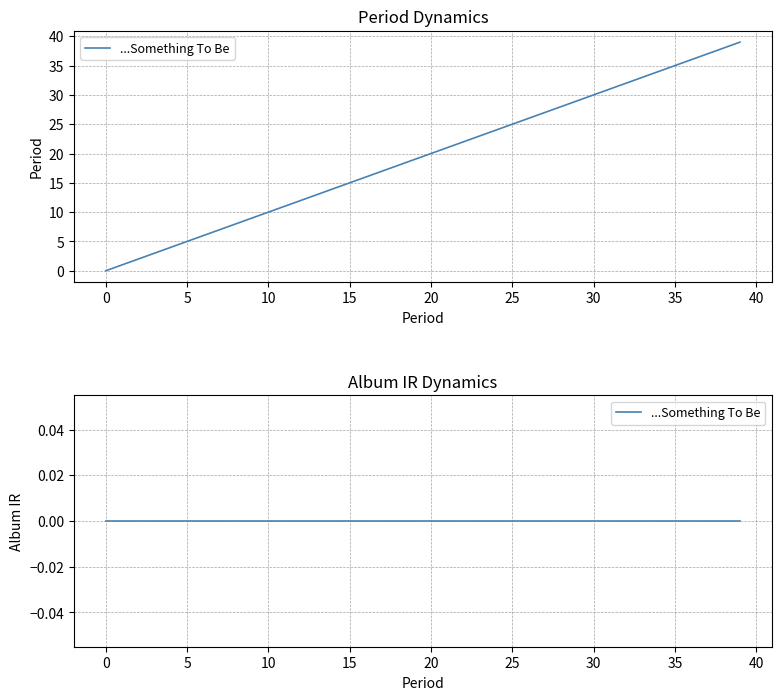

Reading left to right, what are all the values shown in this chart?

0	1	2	3	4	5	6	7	8	9	10	11	12	13	14	15	16	17	18	19	20	21	22	23	24	25	26	27	28	29	30	31	32	33	34	35	36	37	38	39